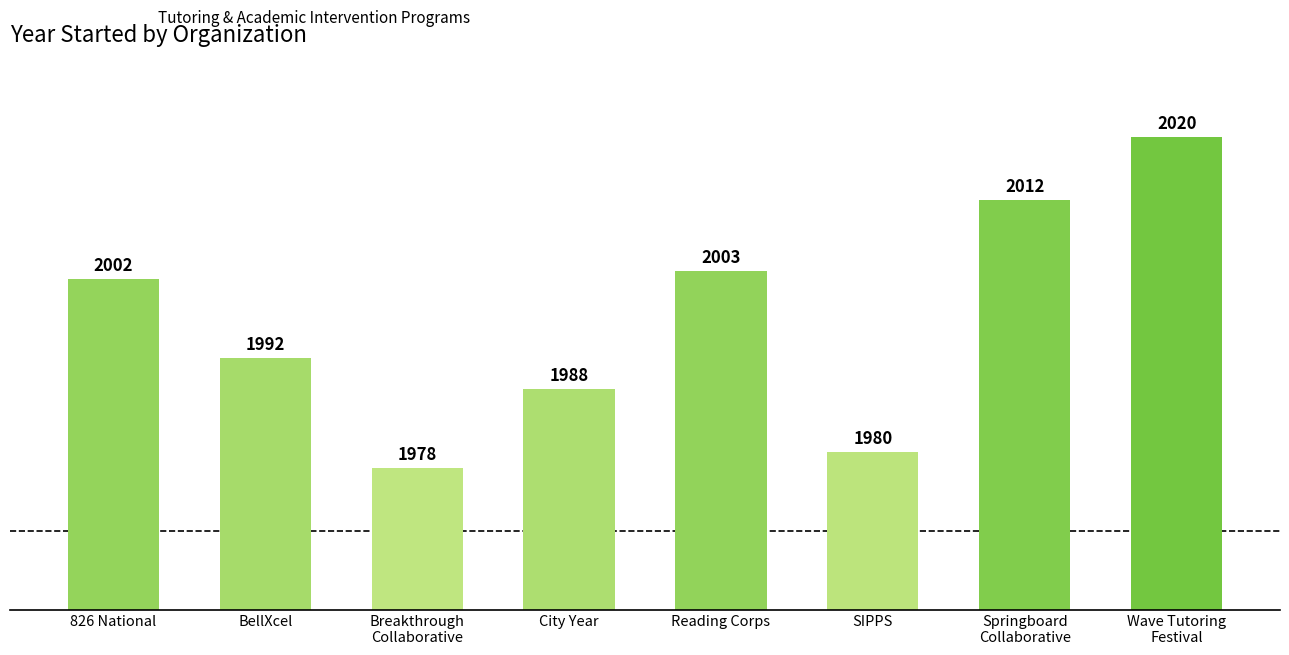

What is the smallest value displayed?

1978